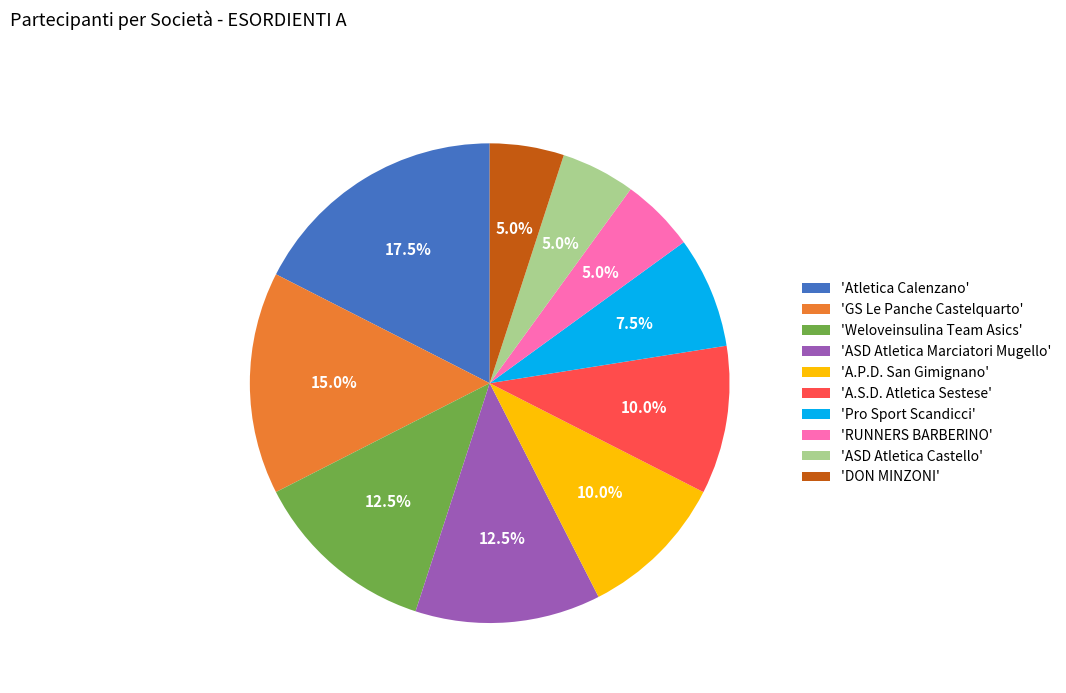

Which slice is the largest?

'Atletica Calenzano'